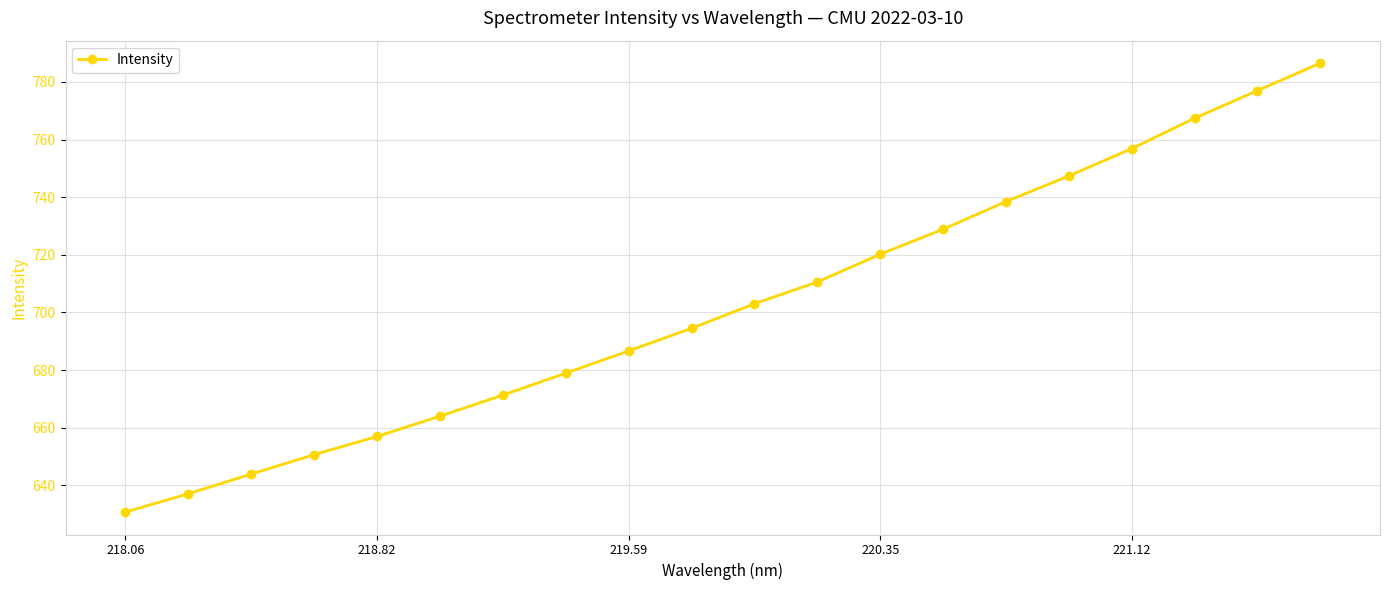

What is the maximum value shown in the chart?

786.5